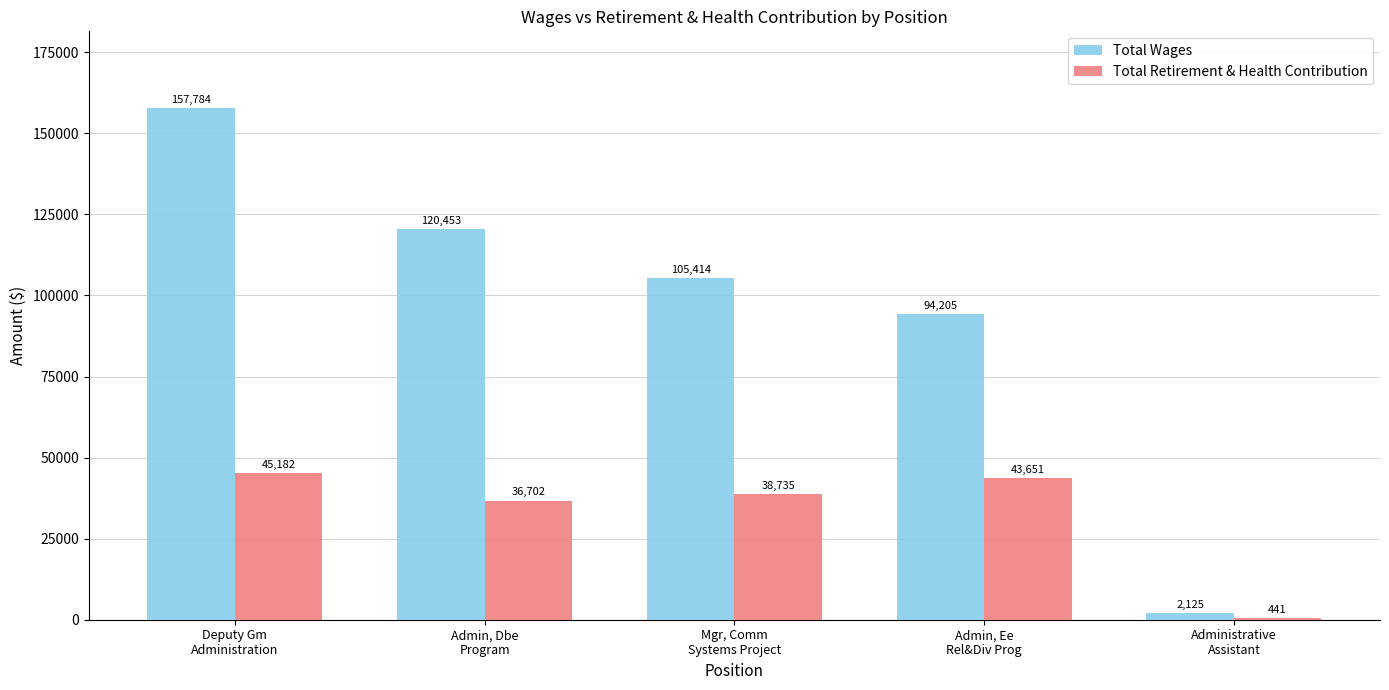

Is the value of Total Retirement & Health Contribution at Mgr, Comm
Systems Project greater than the value of Total Wages at Administrative
Assistant?

Yes